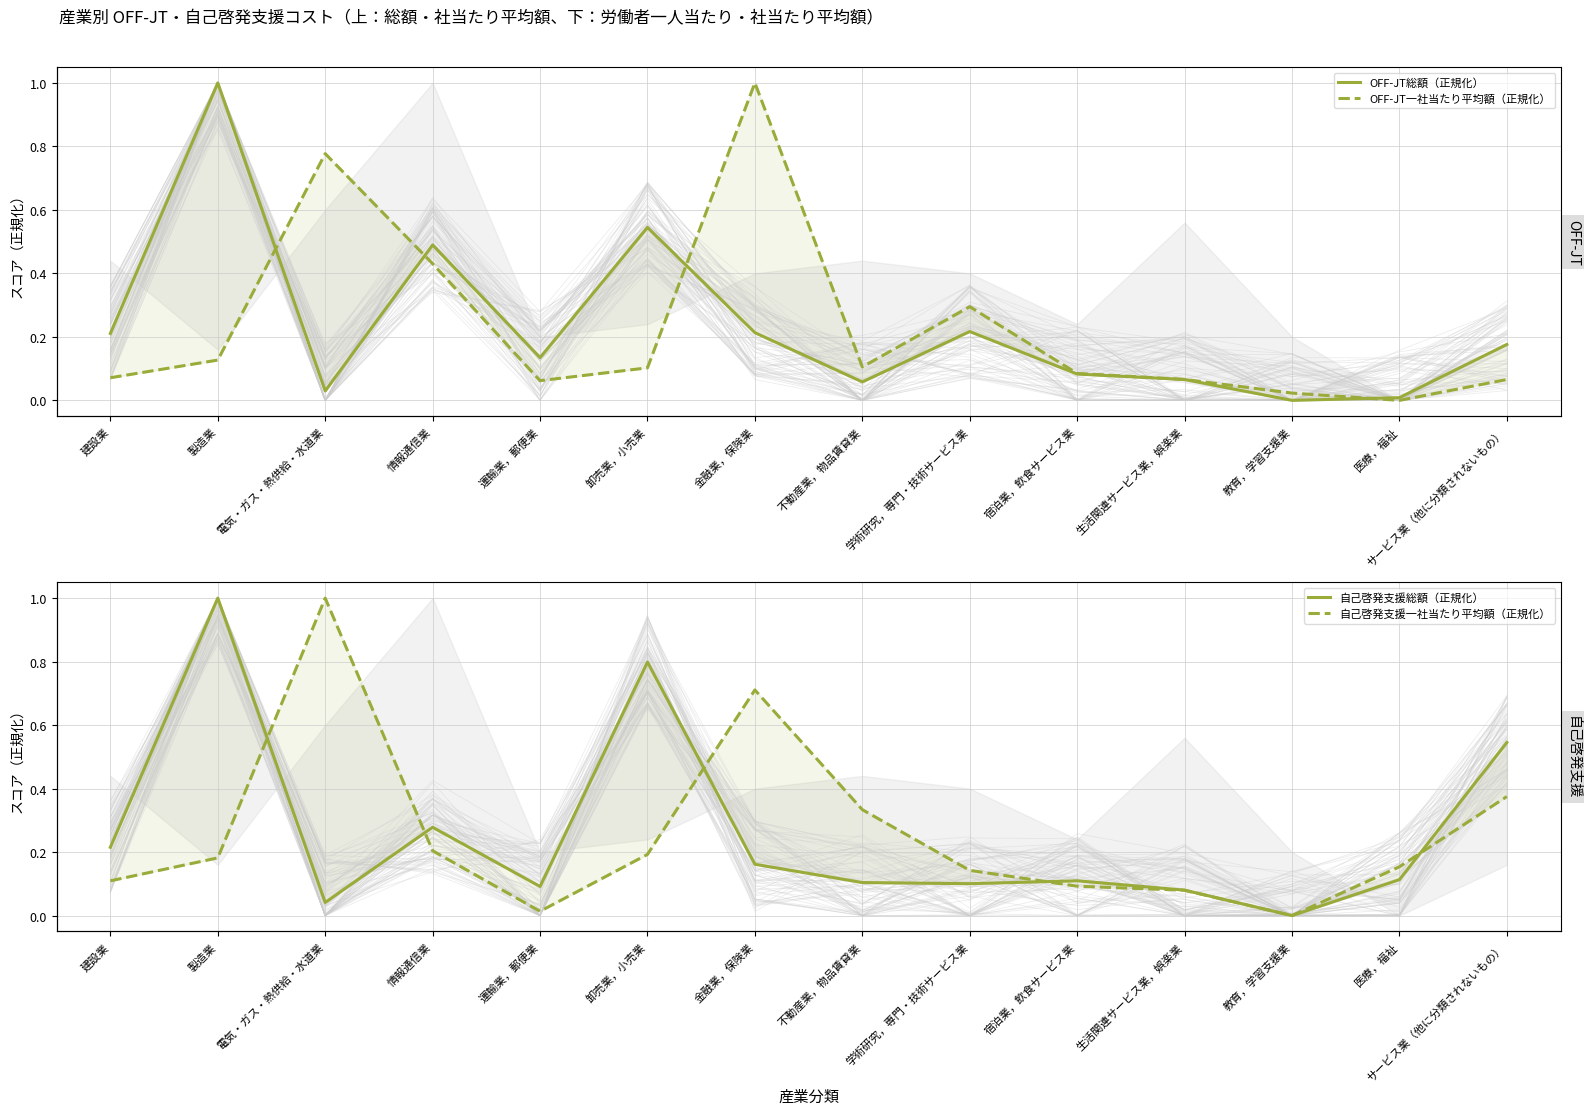

How many interior local valleys does the 自己啓発支援一社当たり平均額（正規化） series have?

2